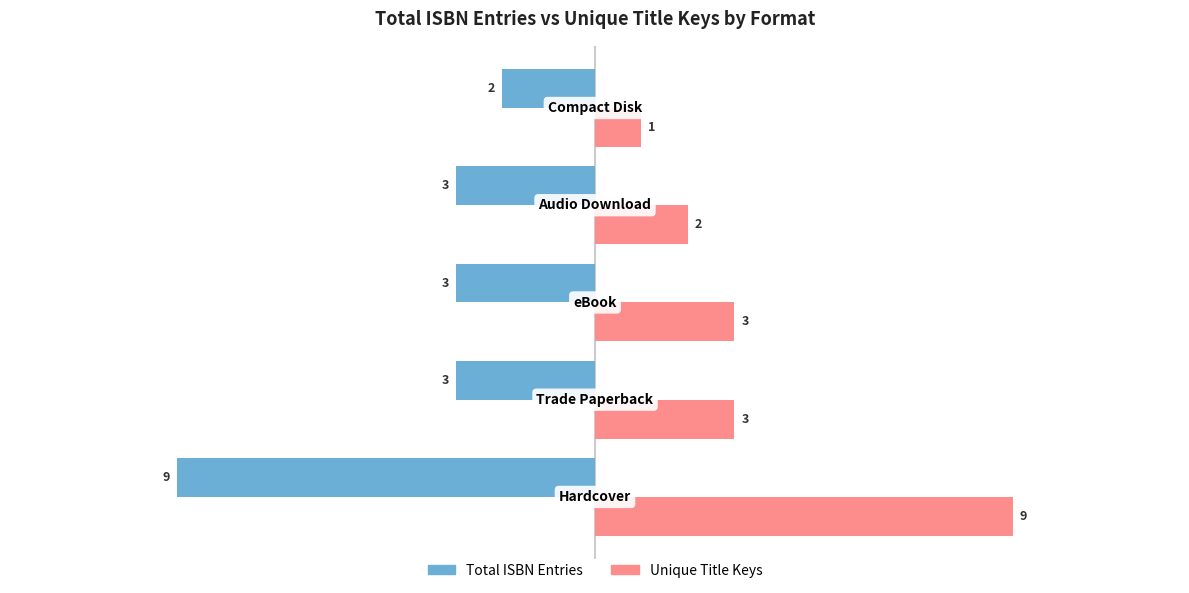

What is the sum of all Unique Title Keys values?

18